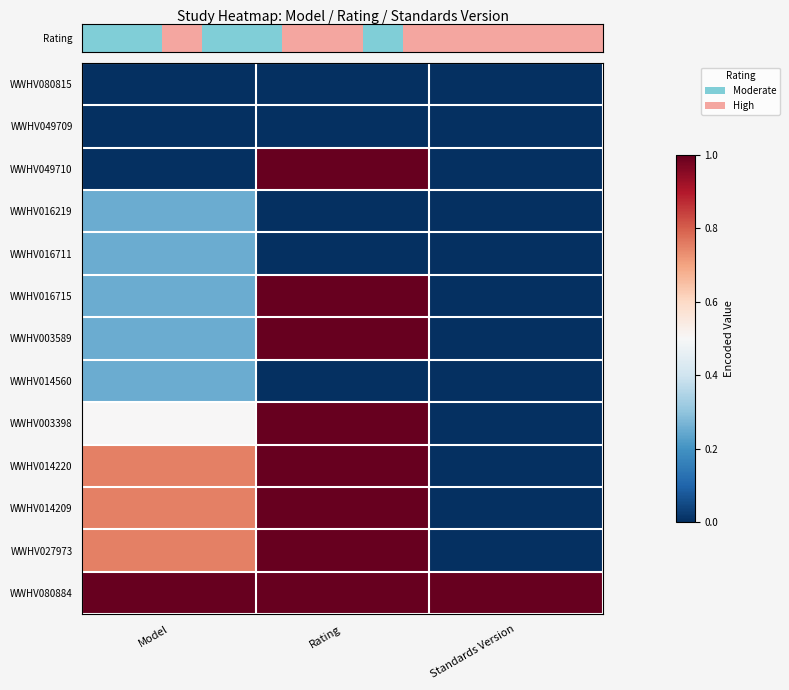

What is the greatest value displayed?

1.0